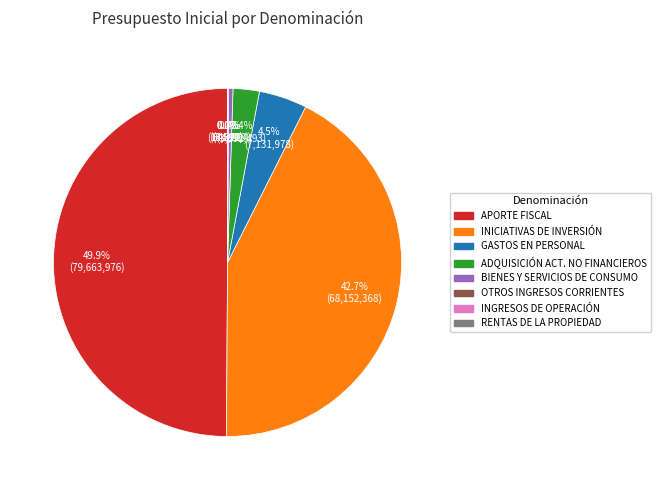

Does ADQUISICIÓN ACT. NO FINANCIEROS account for over 50% of the chart?

No